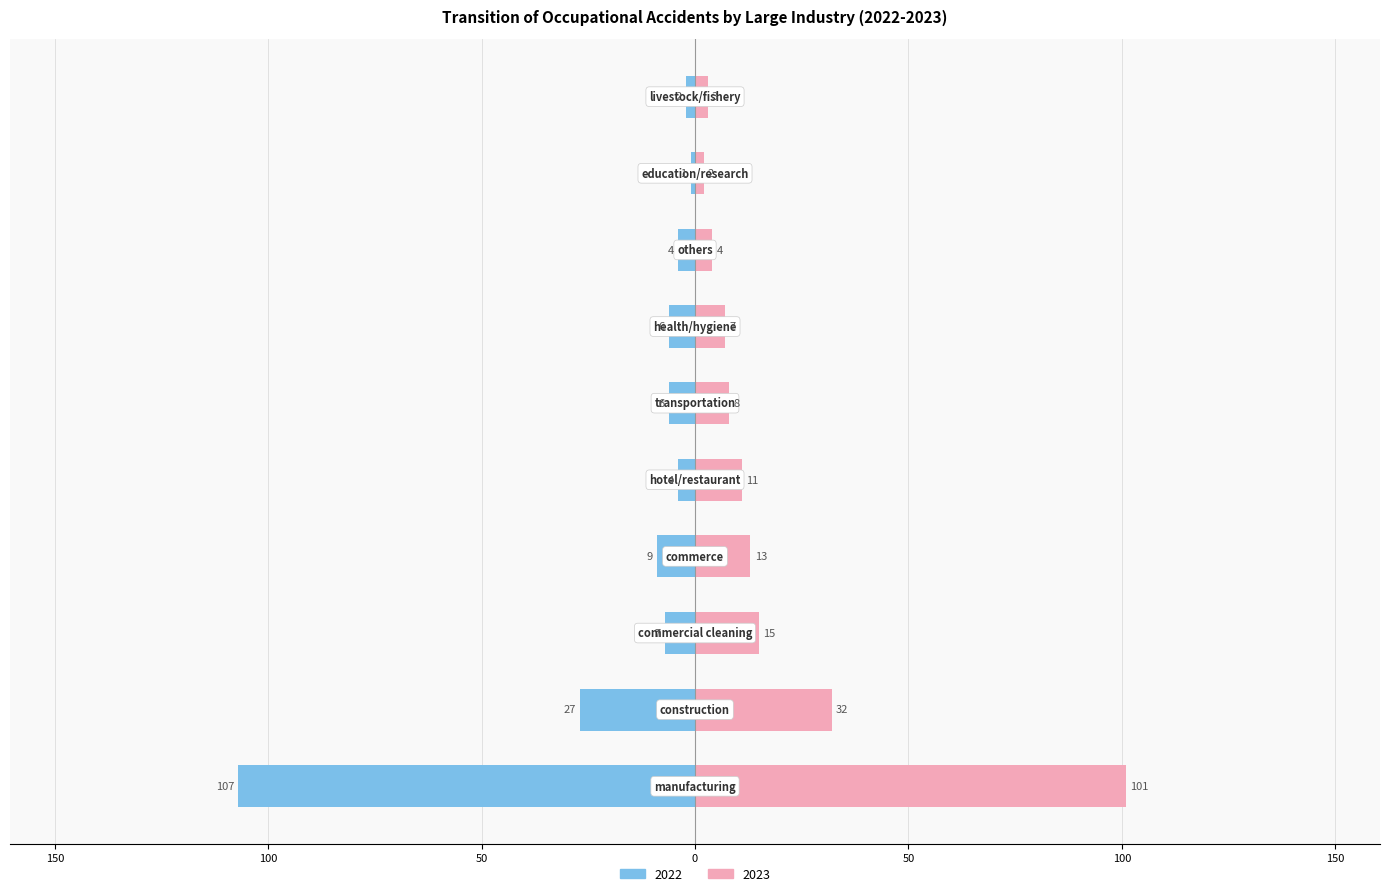

How many data points in 2022 are above -6?

4